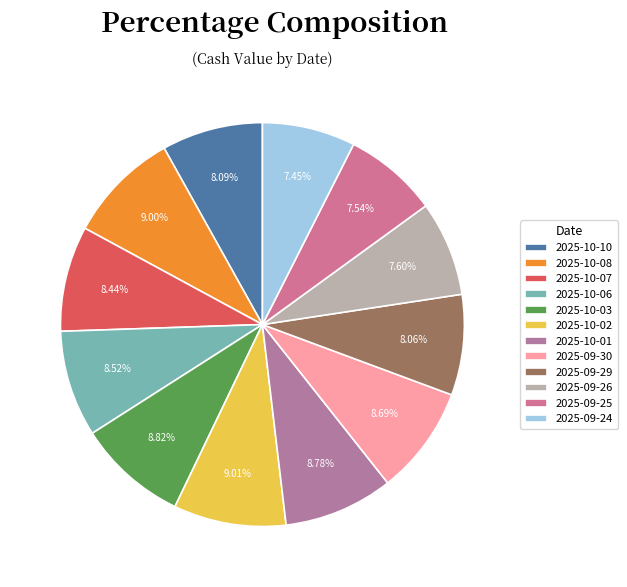

Is there any slice that represents more than half of the pie?

No